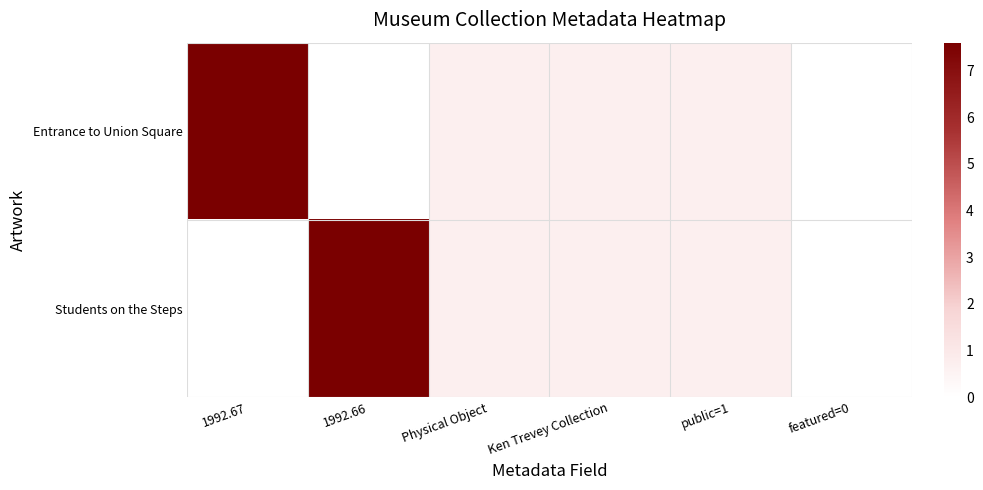

Which series has the largest range (max minus min)?

Entrance to Union Square